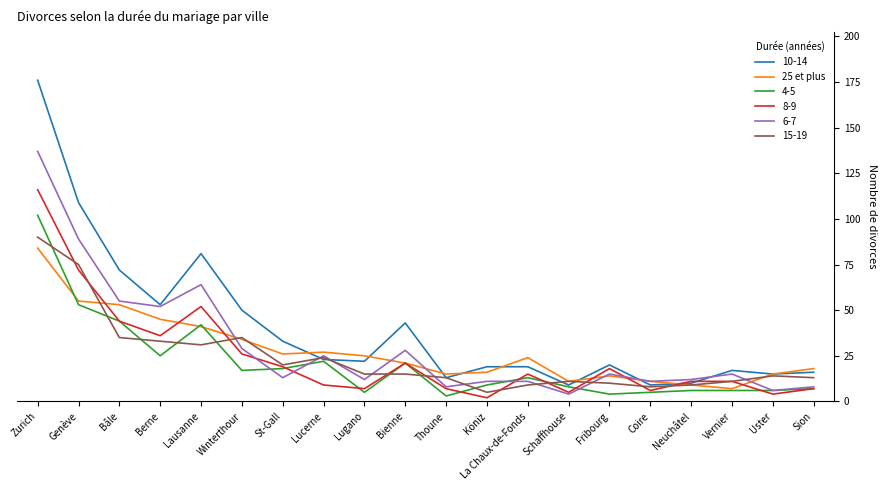

The 10-14 series shows 13 at Thoune. True or false?

True